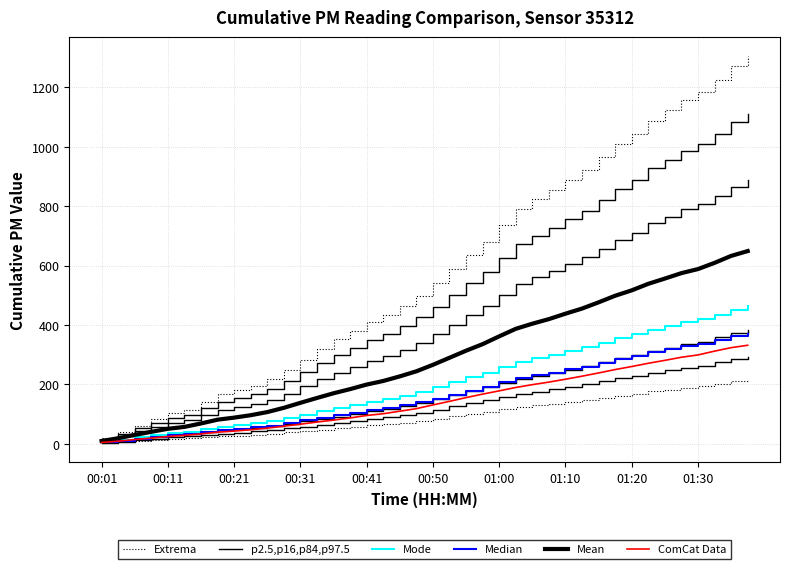

Count the number of categories in the chart.

40